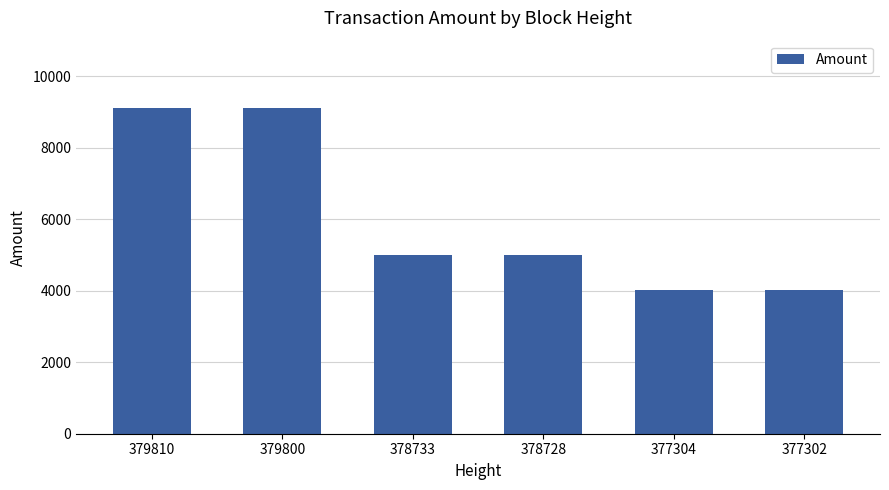

What is the greatest value displayed?

9114.8